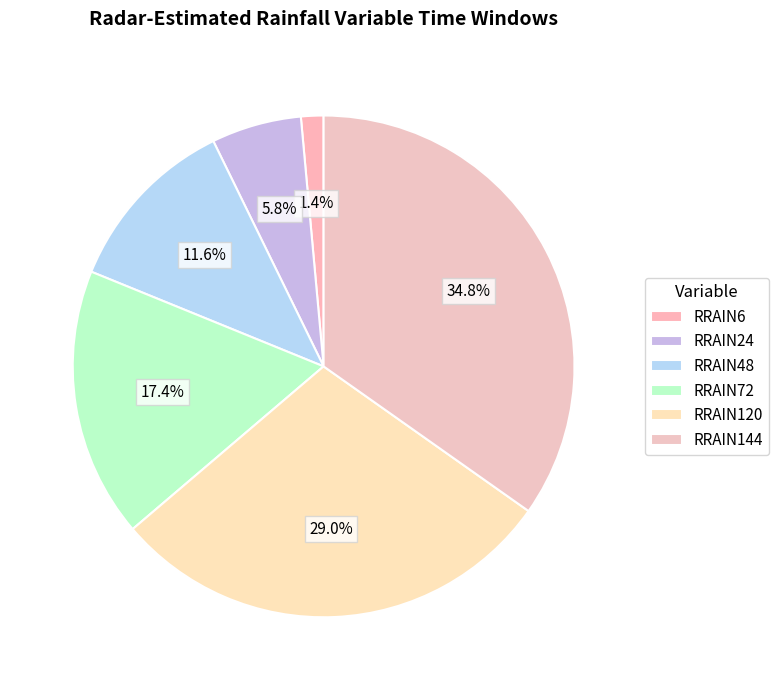

Rank the categories by value from lowest to highest.

RRAIN6, RRAIN24, RRAIN48, RRAIN72, RRAIN120, RRAIN144